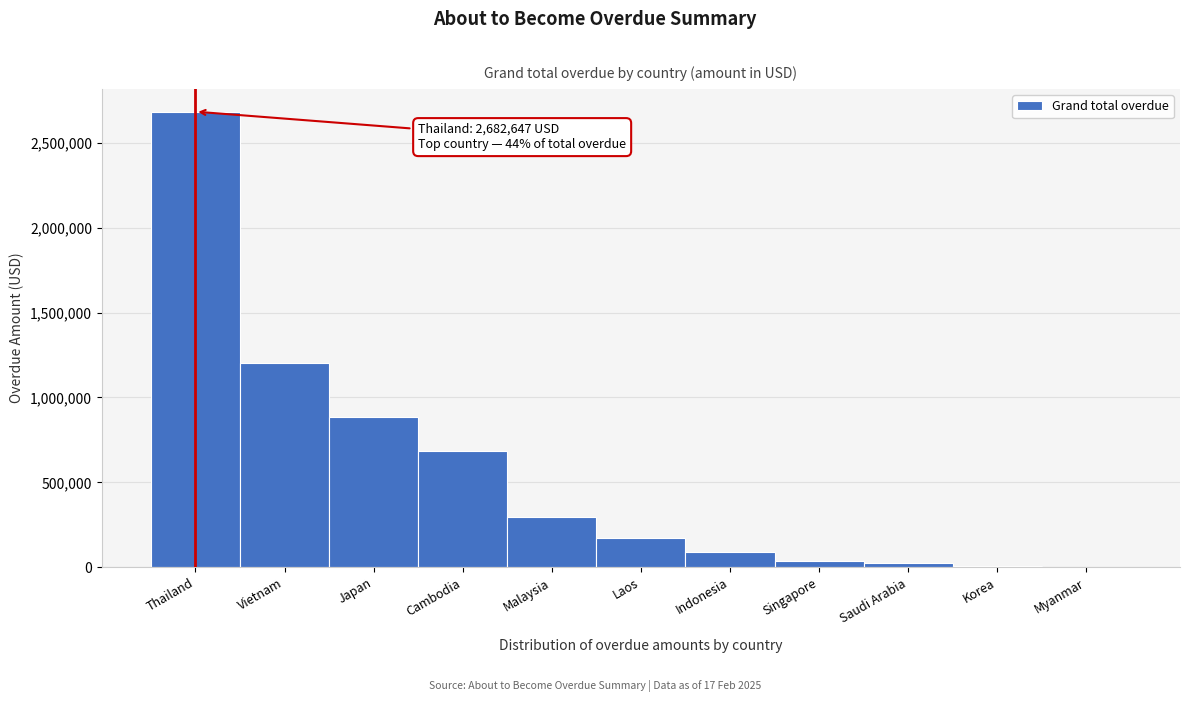

What is the greatest value displayed?

2682647.3